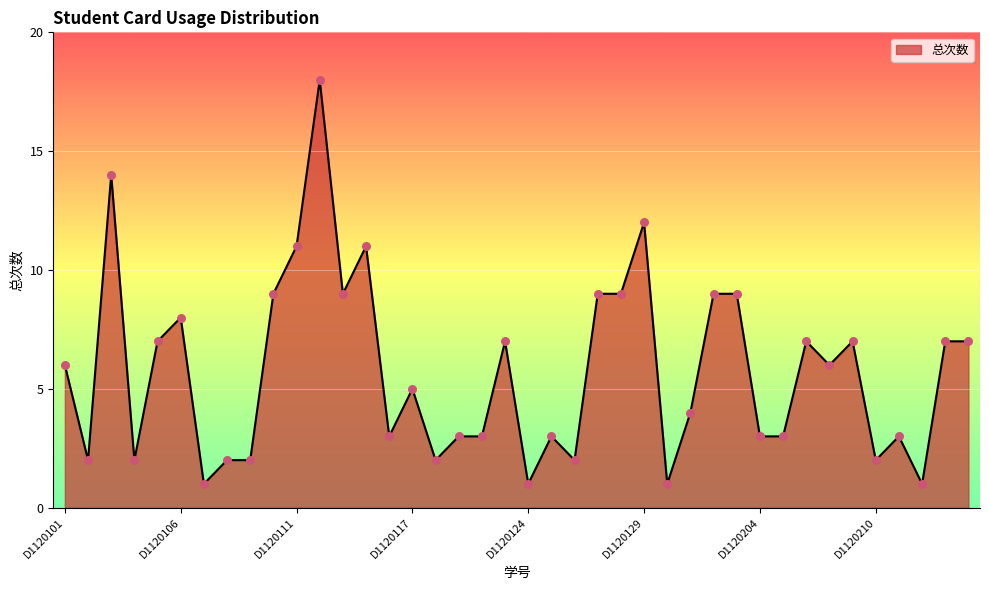

What is the difference between the maximum and minimum values?

17